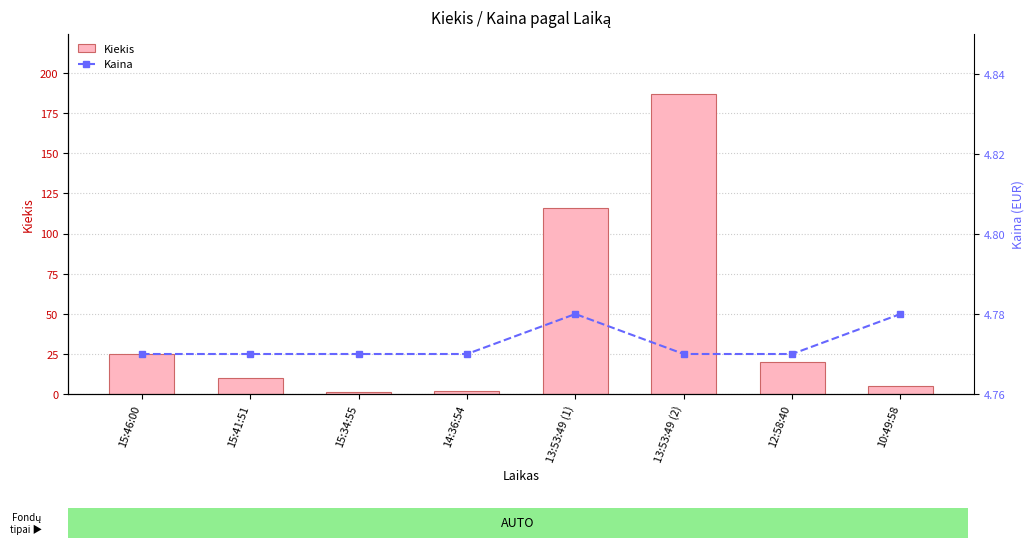

Reading left to right, list all the values displayed in this chart.

Kiekis: 15:46:00=25.0	15:41:51=10.0	15:34:55=1.0	14:36:54=2.0	13:53:49 (1)=116.0	13:53:49 (2)=187.0	12:58:40=20.0	10:49:58=5.0
Kaina: 15:46:00=4.8	15:41:51=4.8	15:34:55=4.8	14:36:54=4.8	13:53:49 (1)=4.8	13:53:49 (2)=4.8	12:58:40=4.8	10:49:58=4.8